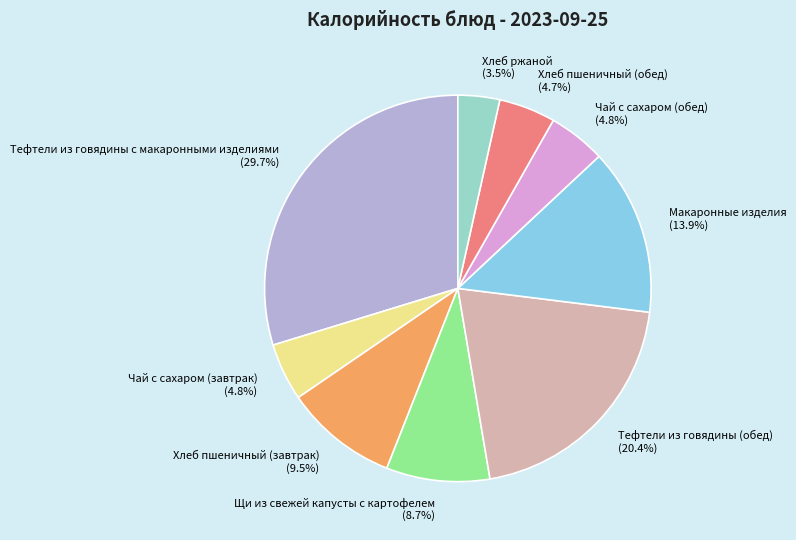

Which has a higher value, Тефтели из говядины (обед) or Щи из свежей капусты с картофелем?

Тефтели из говядины (обед)